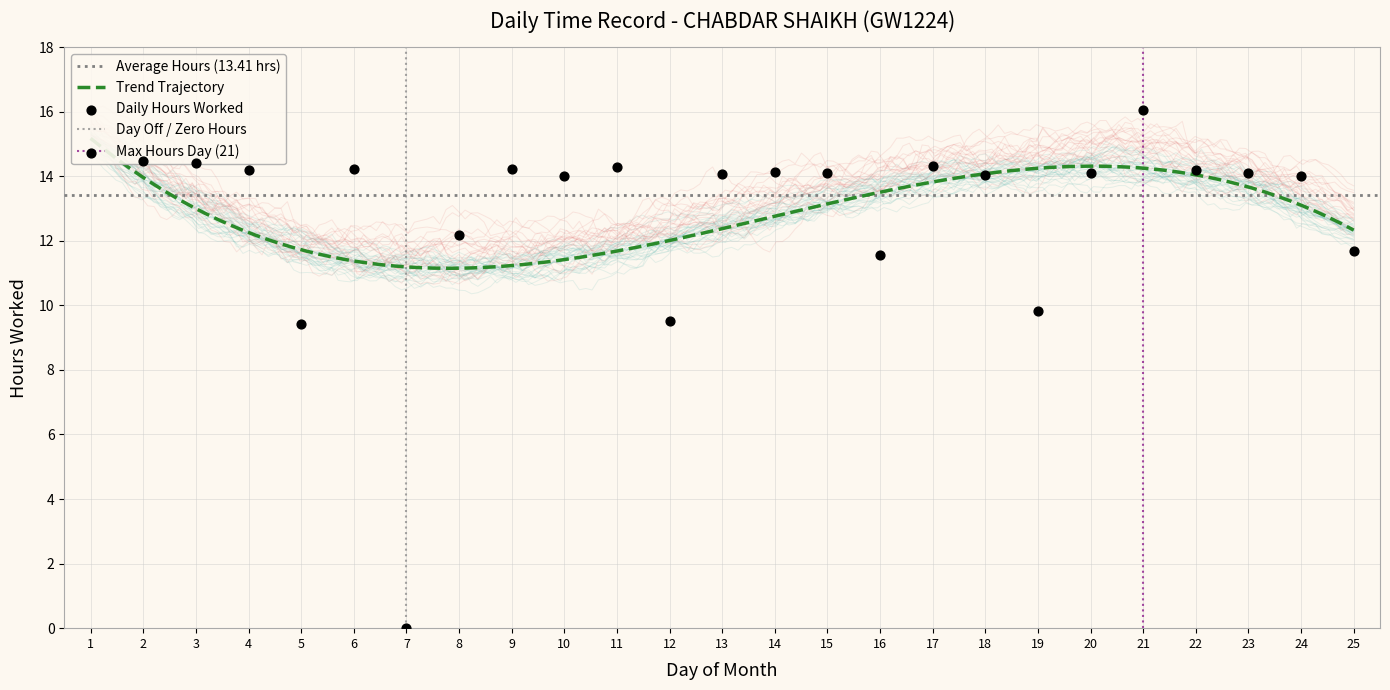

Which has a higher value, 6 or 18?

6